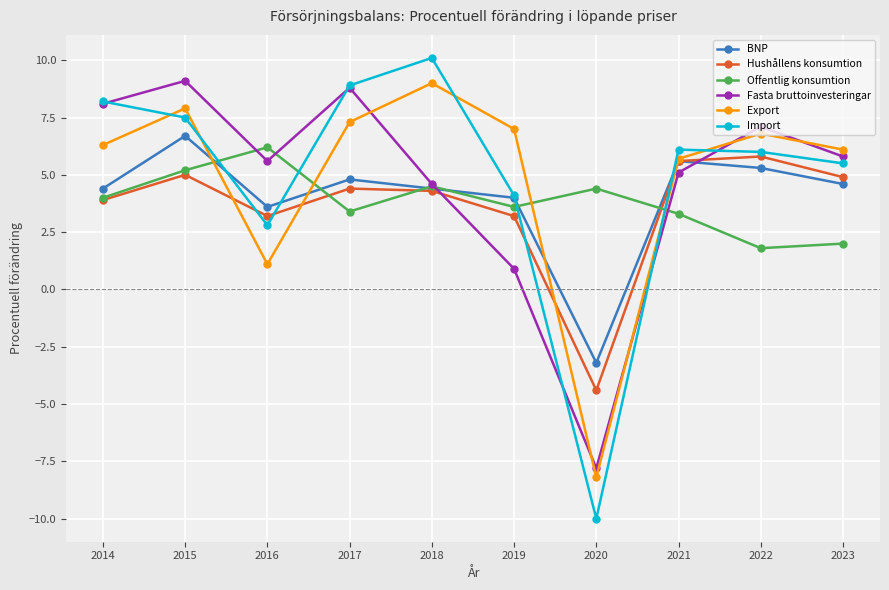

What is the difference between the highest and lowest values at 2014?

4.3